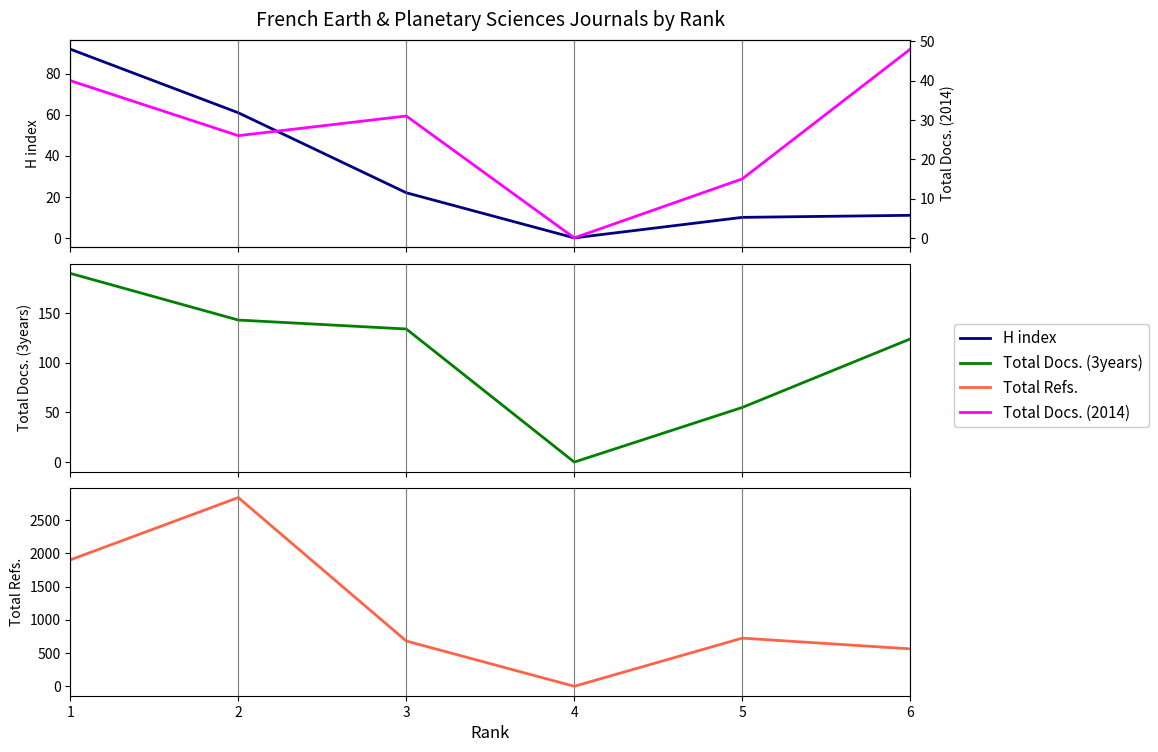

In Total Docs. (2014), how many points are lower than both neighbors (excluding endpoints)?

2